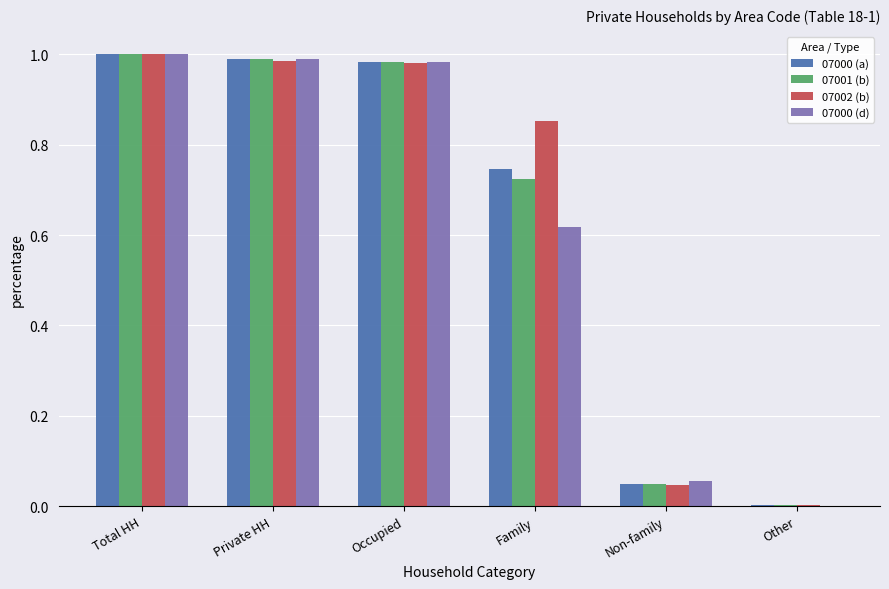

Is the value of 07000 (d) at Non-family greater than the value of 07001 (b) at Occupied?

No